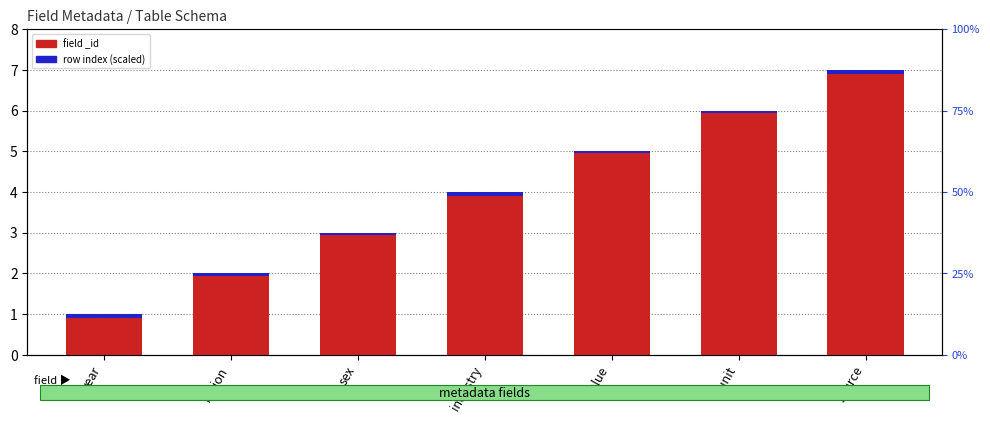

Which category has the lowest value across all series?

region